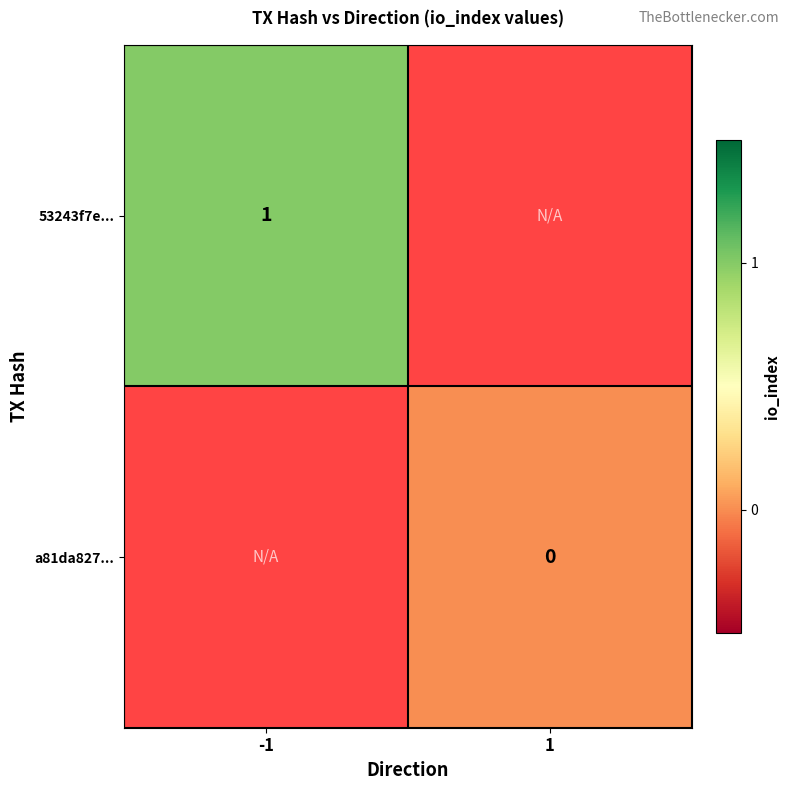

Is it true that 53243f7e... equals 1 at -1?

True